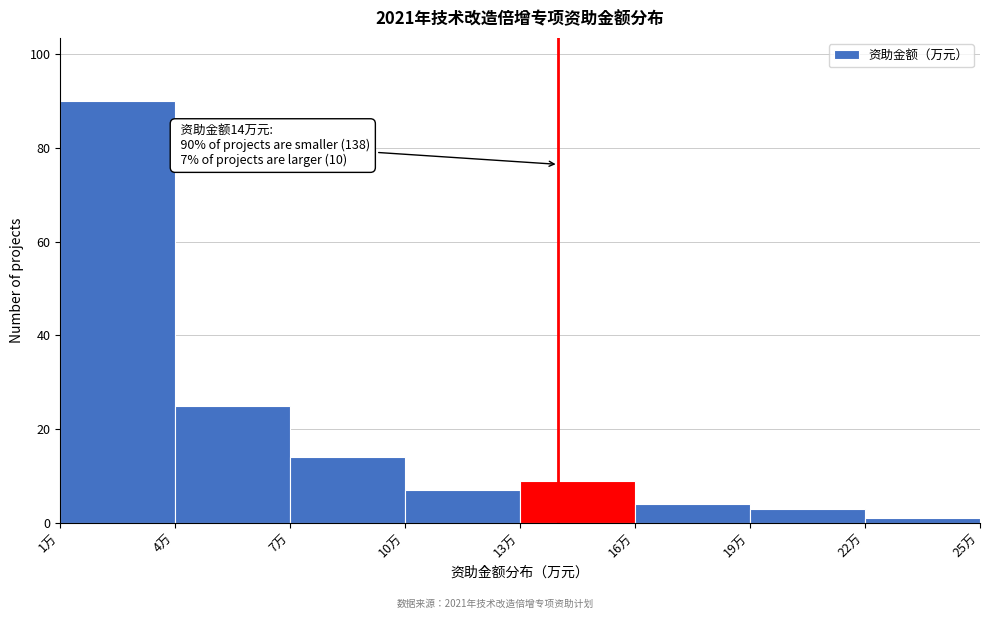

Which range on the x-axis has the tallest bar?

1 to 4